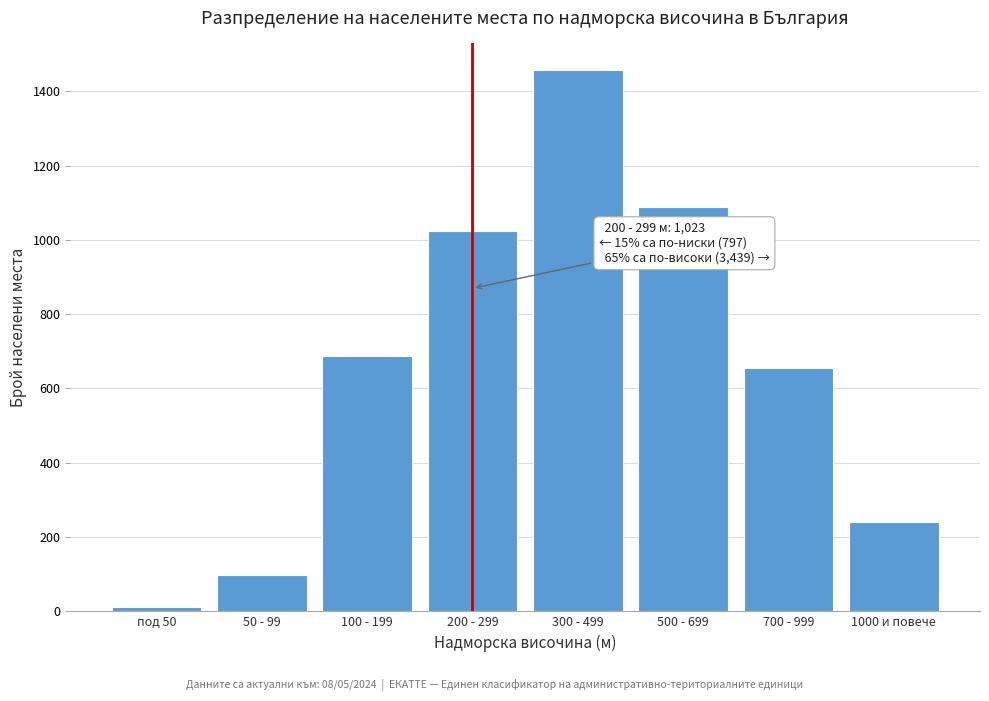

Reading right to left, extract all data points from this chart.

240	654	1089	1456	1023	687	98	12